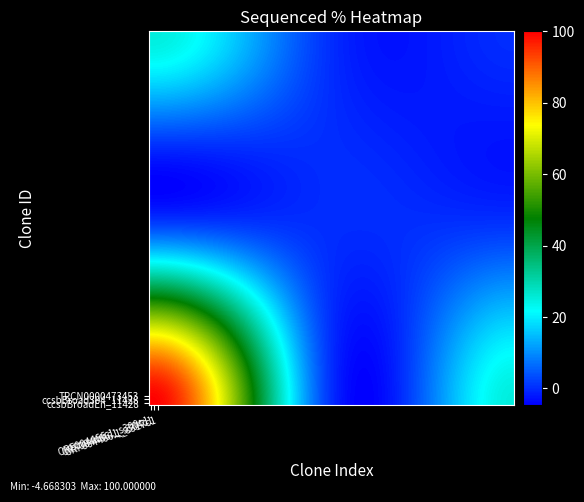

Count the number of categories in the chart.

3